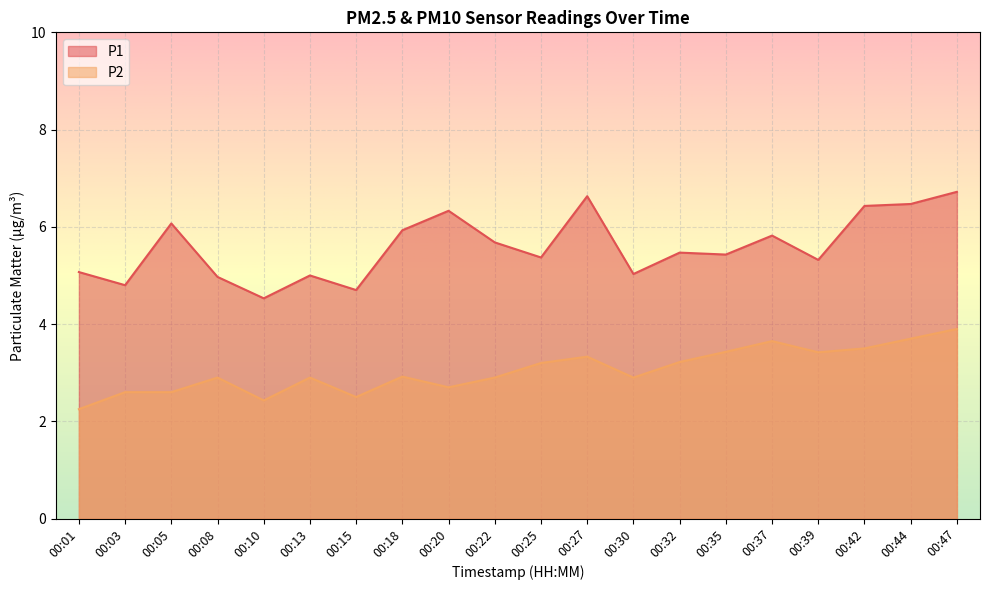

At which label does P1 first exceed 5?

00:01